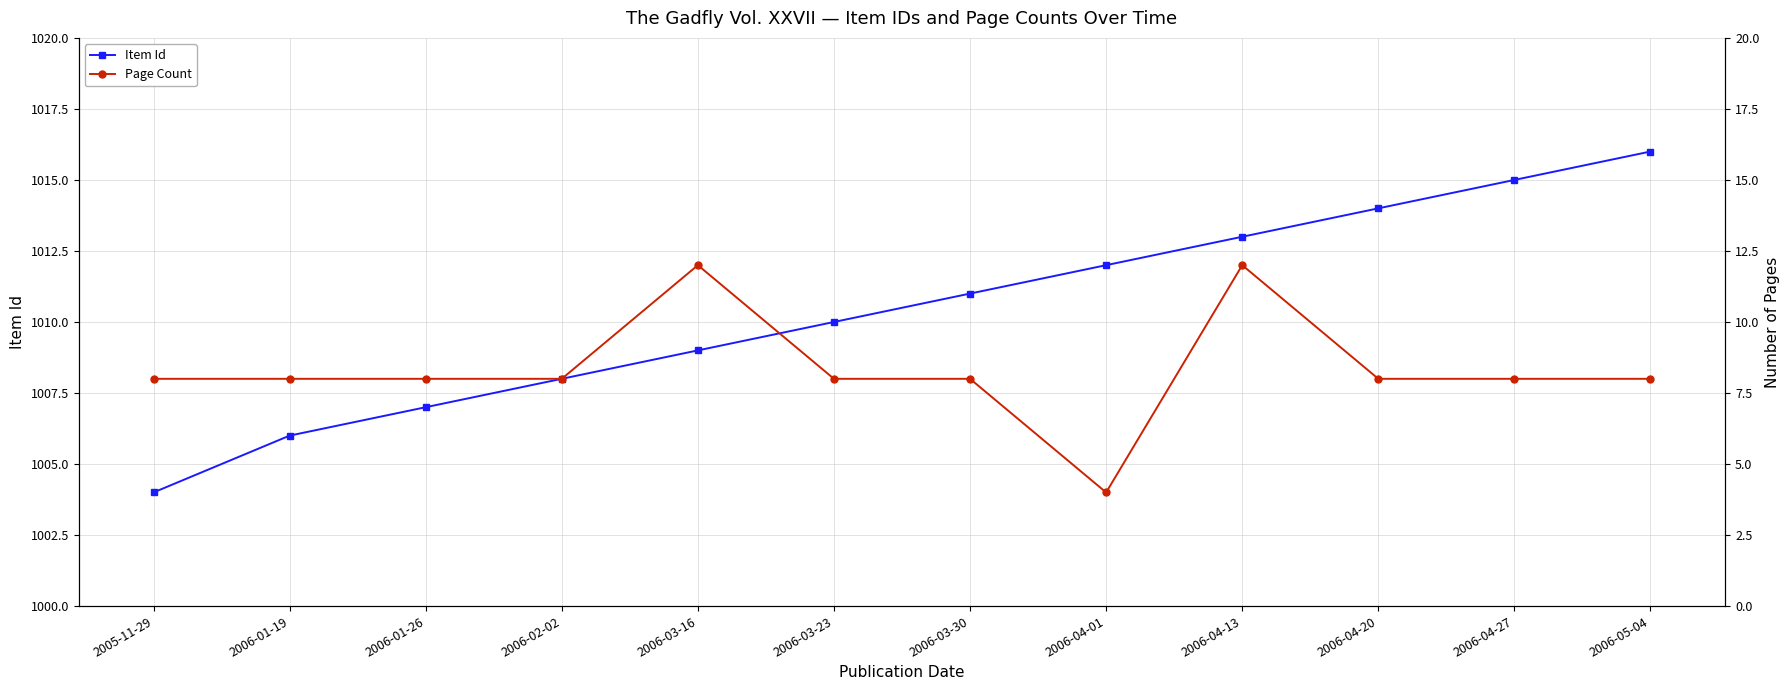

What is the difference between the Item Id values at 2006-05-04 and 2006-03-16?

7